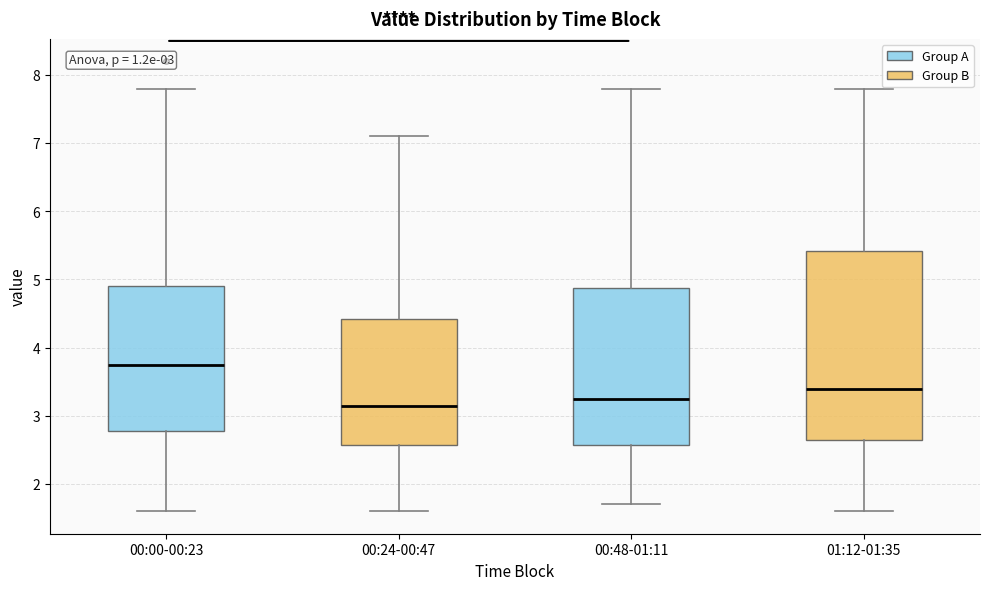

Comparing the boxes themselves (not the whiskers), which one is the tallest?

01:12-01:35